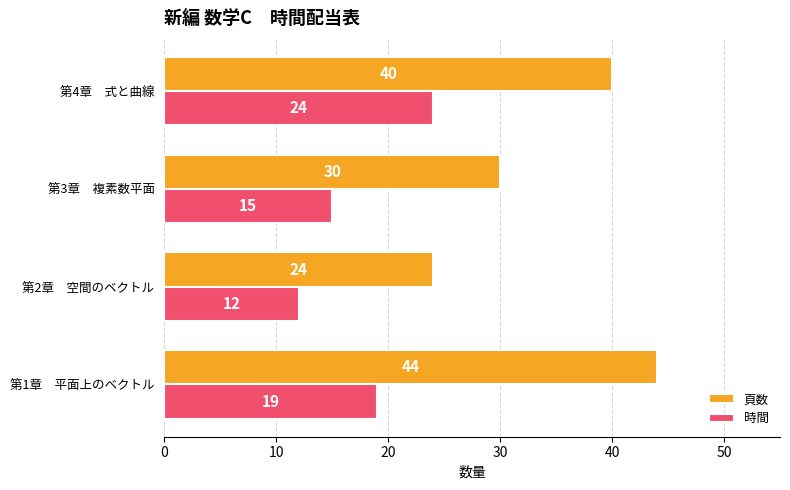

List the series in order of their peak value, lowest first.

時間, 頁数